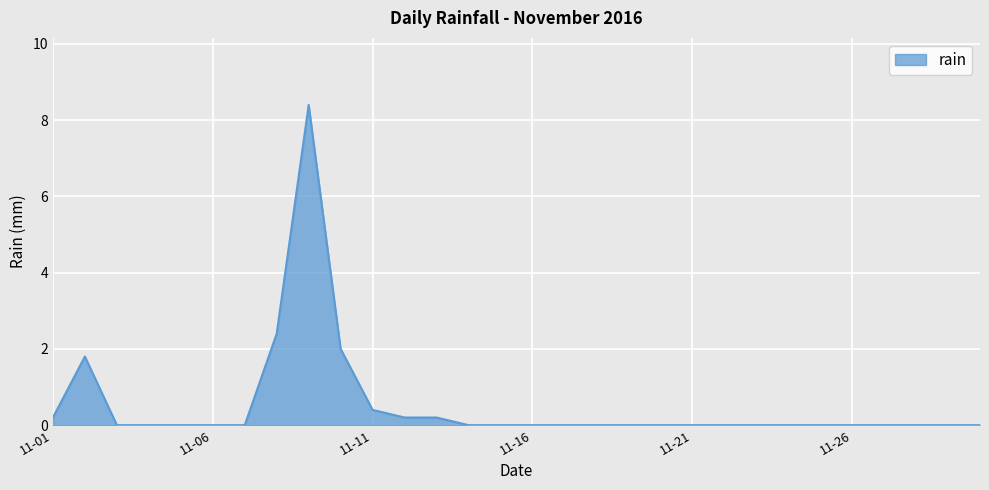

What is the greatest value displayed?

8.4